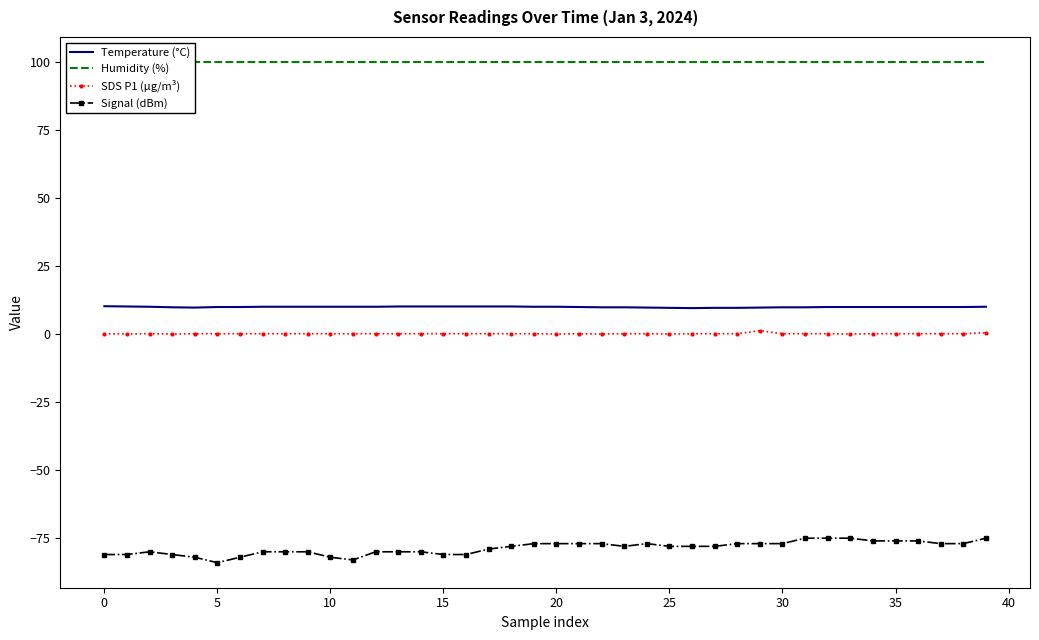

How many data points in SDS P1 (µg/m³) are above 0?

34